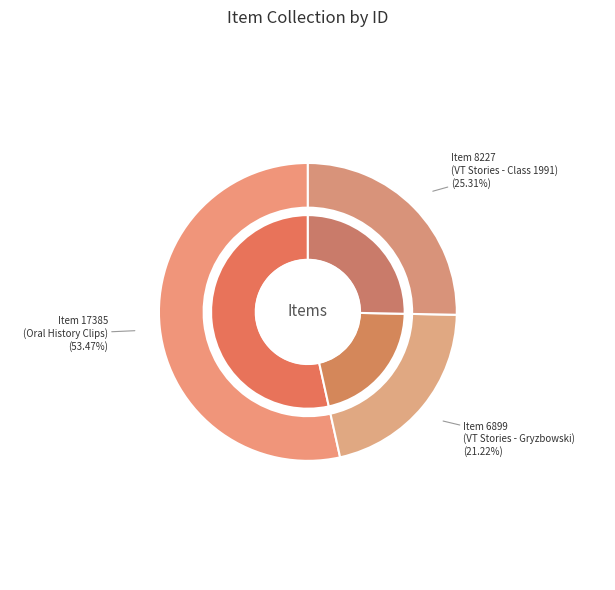

True or false: VT Stories Oral History Collection (Class of 1991) accounts for 11% of the total.

False